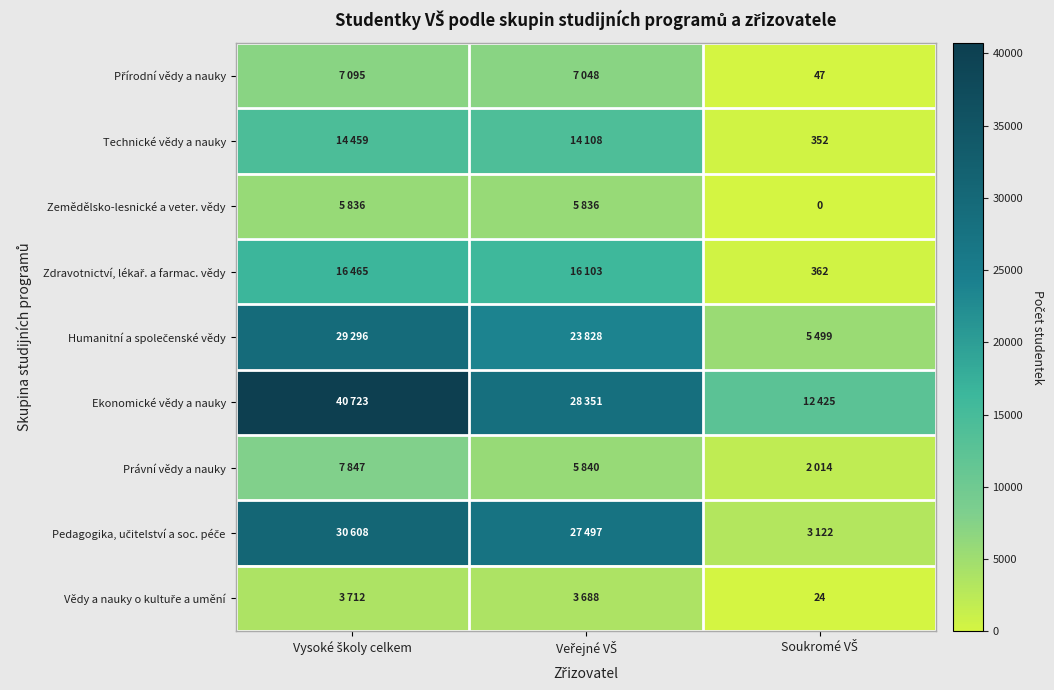

List the labels in order of Humanitní a společenské vědy value, largest first.

Vysoké školy celkem, Veřejné VŠ, Soukromé VŠ